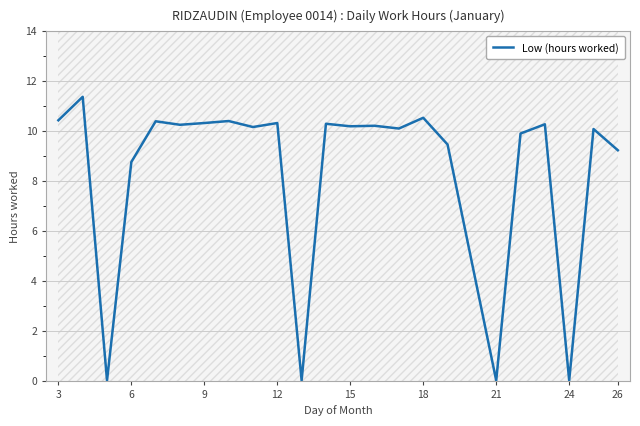

True or false: Low (hours worked) has a value of 10.3 at 9.

True